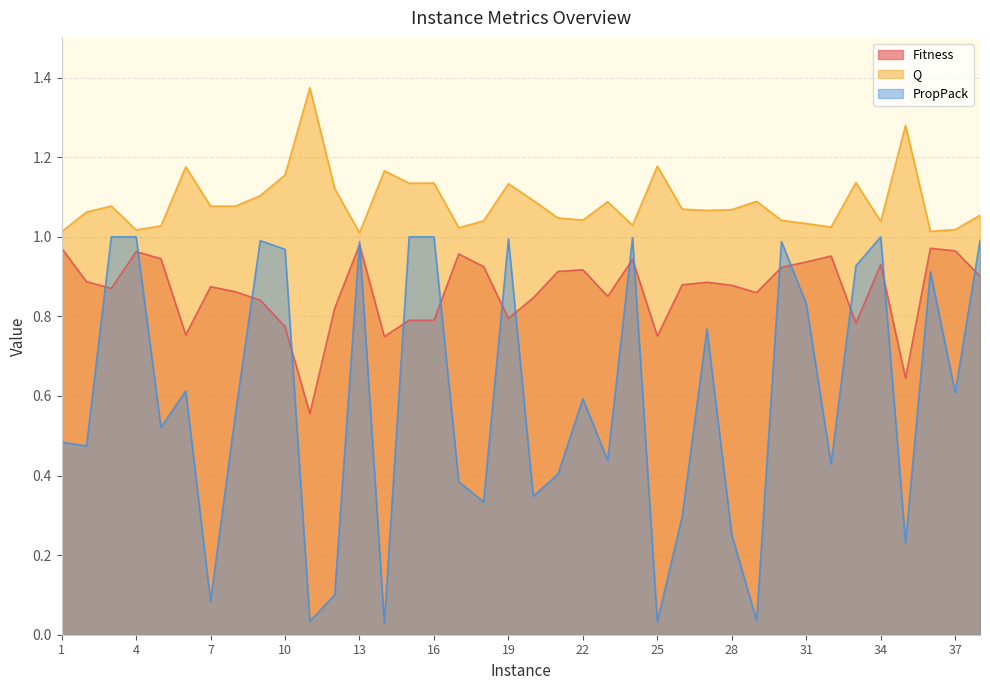

What is the value of the Q point at the 8th from the left?

1.1